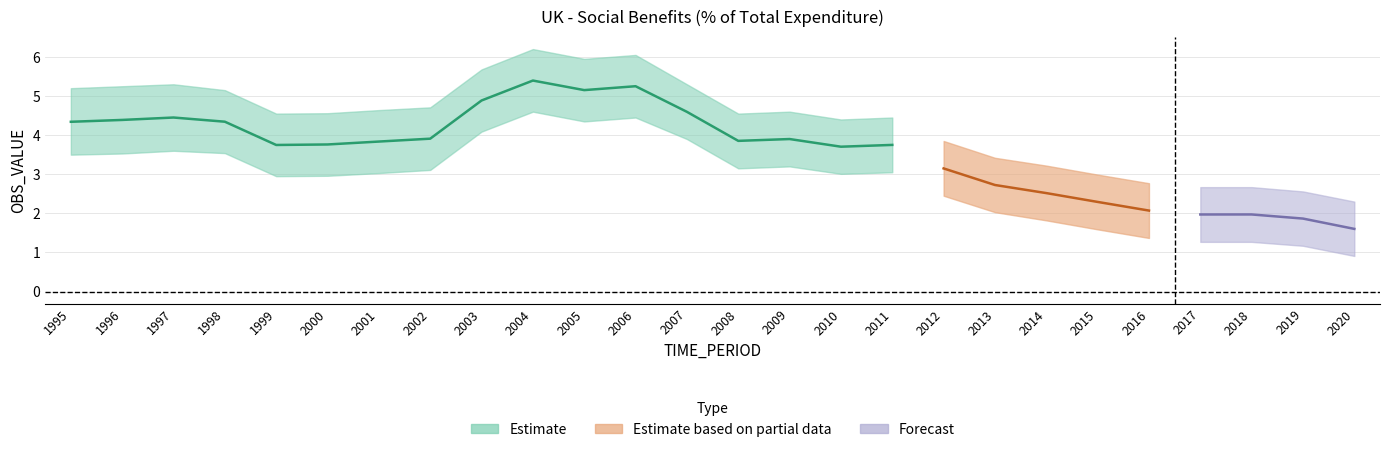

Where is the first local minimum?

1999